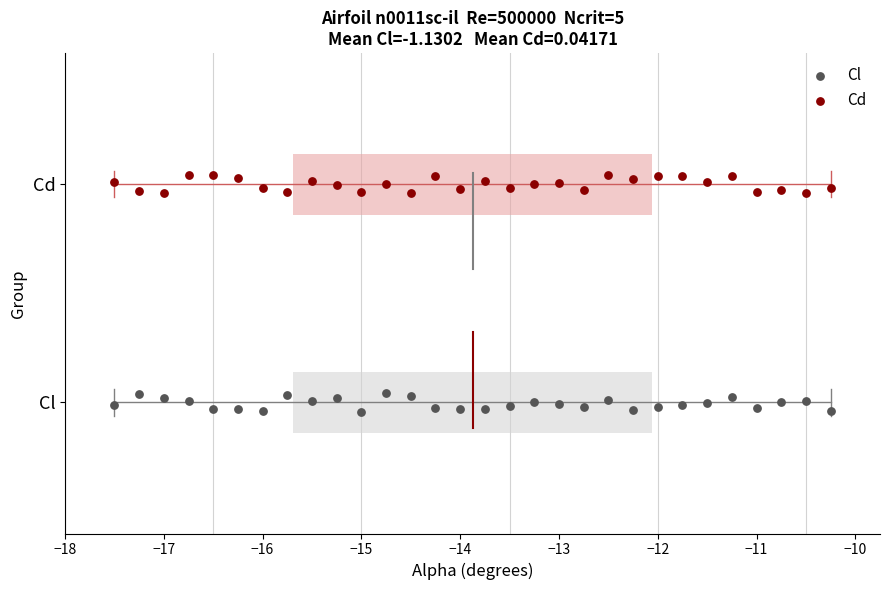

What are all the series names shown in the legend?

Cl, Cd